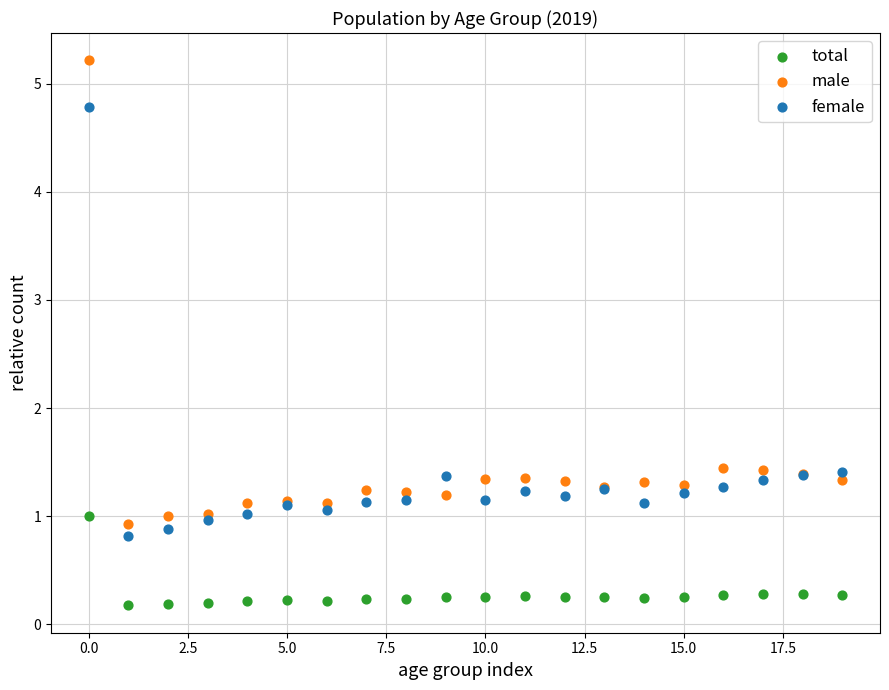

Which series reaches the maximum Y coordinate?

male